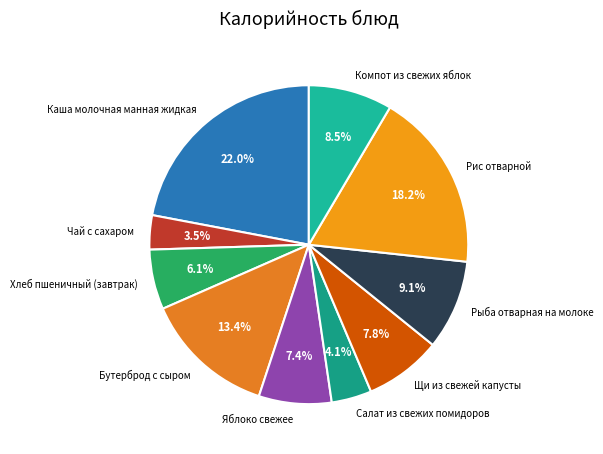

What percentage do Рис отварной and Бутерброд с сыром together represent?

31.6%